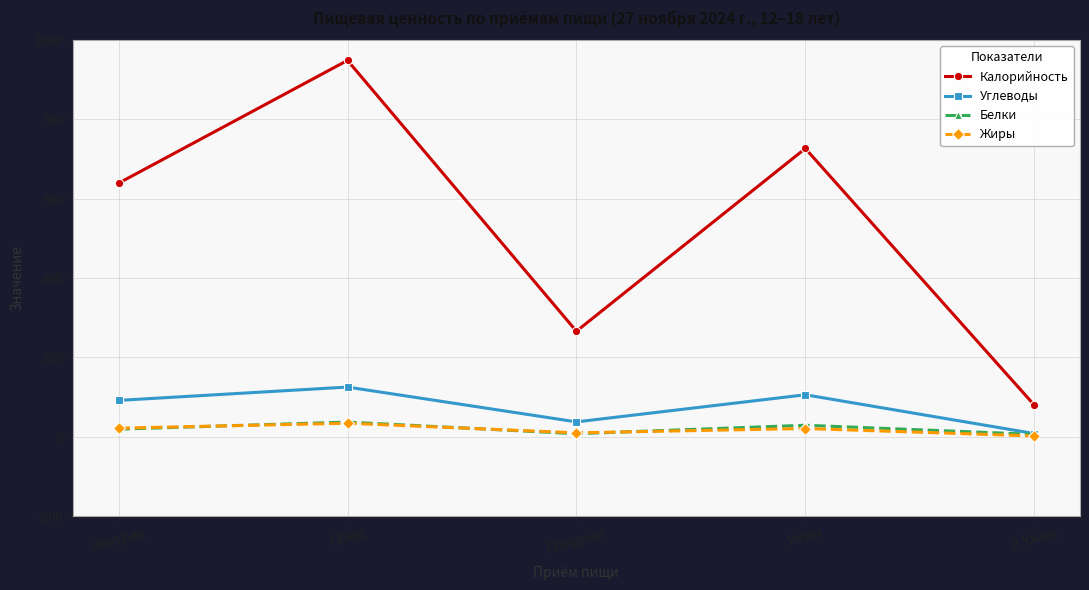

What is the greatest value displayed?

949.0